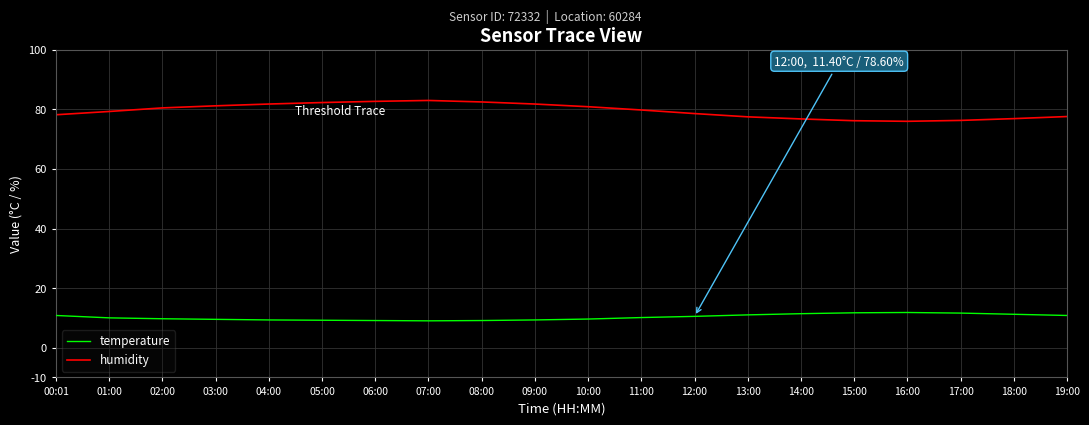

What is the spread (max minus min) of values at 16:00?

64.2